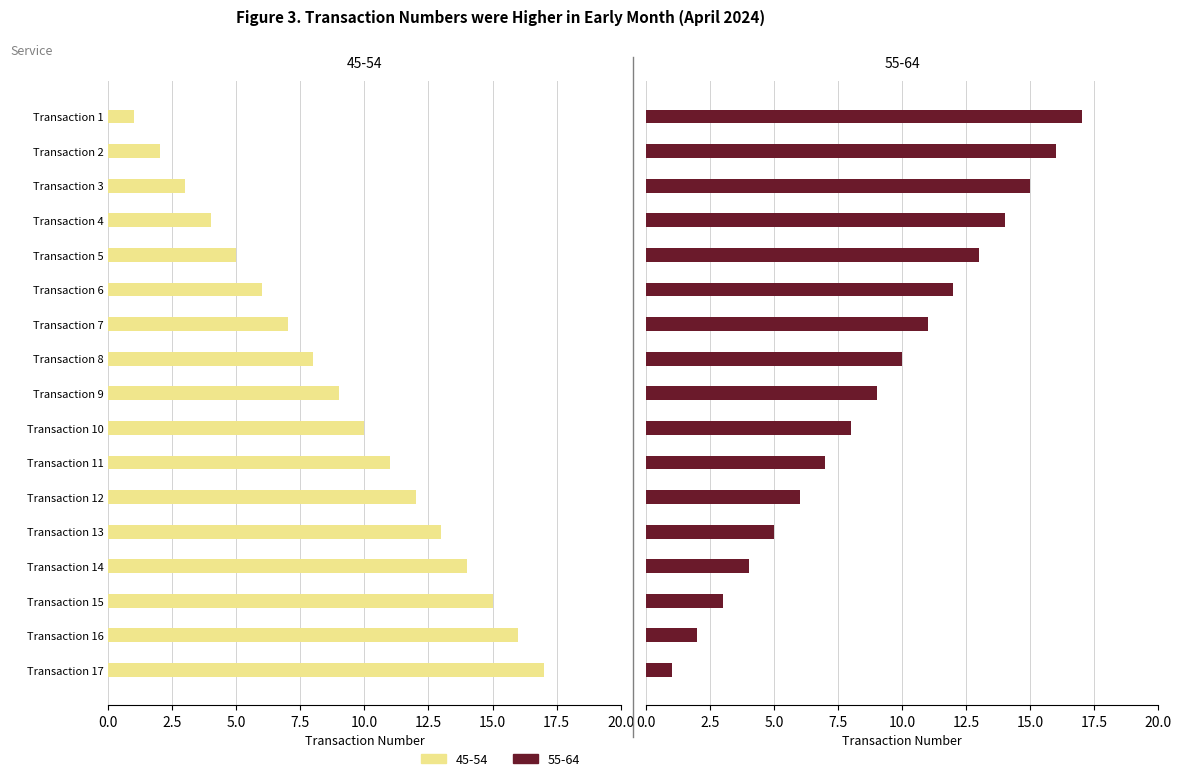

What is the total value across all series at Transaction 4?

18